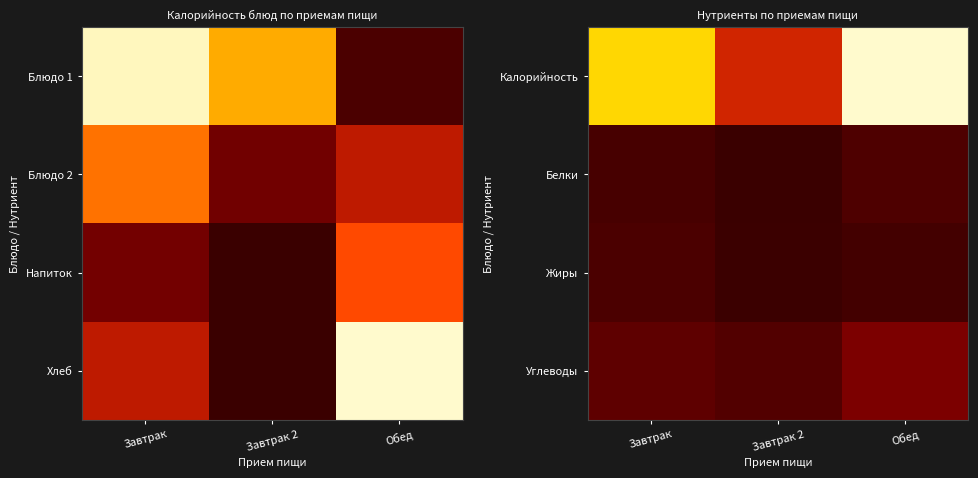

How many values in the Калорийность series are below 696?

1